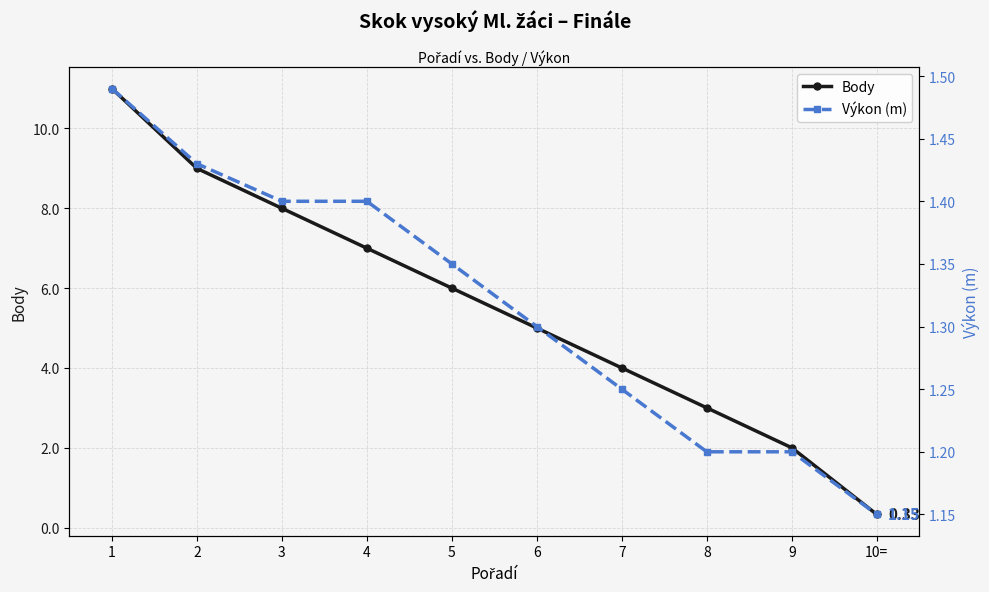

Which series has the largest total across all categories?

Body